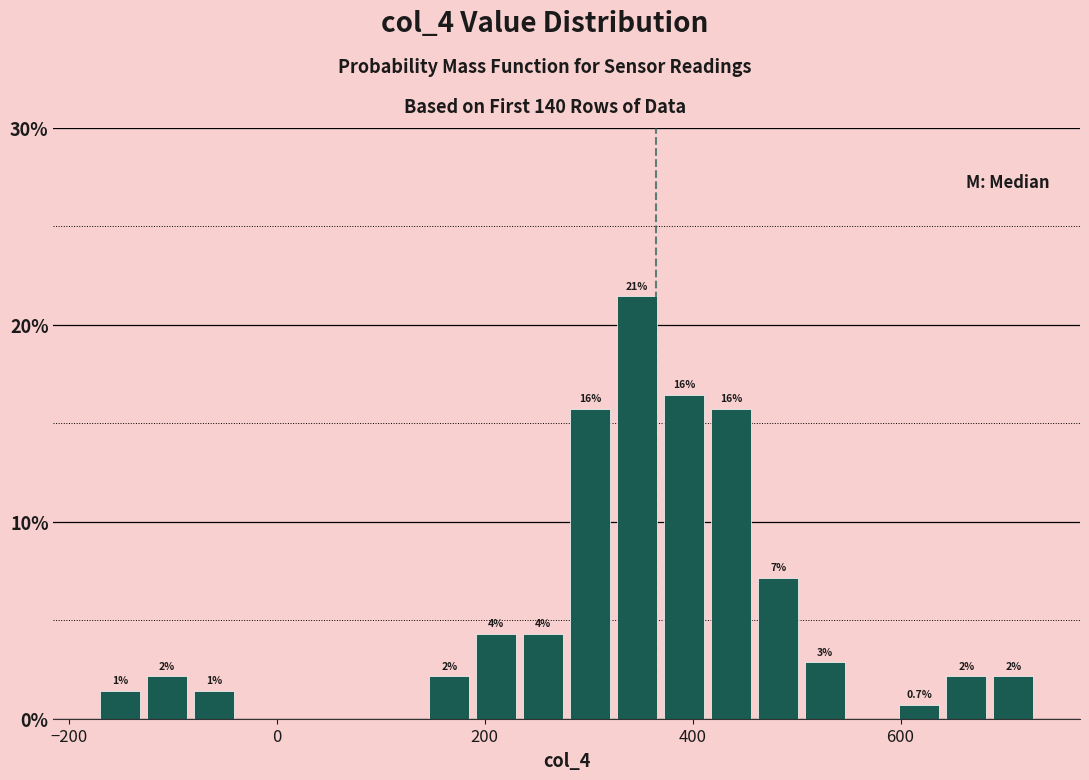

Read against the x-axis, roughly where is the centre of the tallest bar?

340